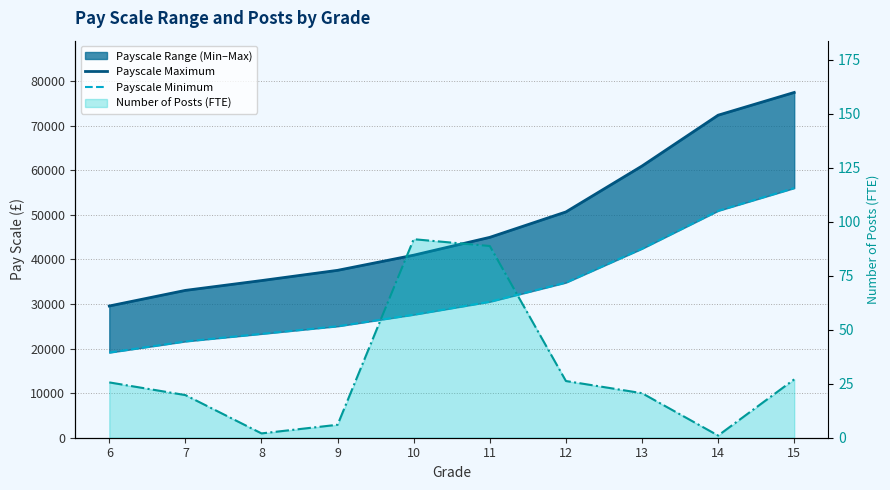

Reading left to right, extract all data points from this chart.

Payscale Maximum: 29550.0	33050.0	35250.0	37550.0	40950.0	44950.0	50650.0	60950.0	72350.0	77450.0
Payscale Minimum: 19100.0	21600.0	23300.0	25000.0	27600.0	30500.0	34800.0	42400.0	50900.0	56000.0
Number of Posts (FTE) line: 25.6	19.7	2.0	6.0	91.9	88.7	26.2	20.6	1.0	27.0